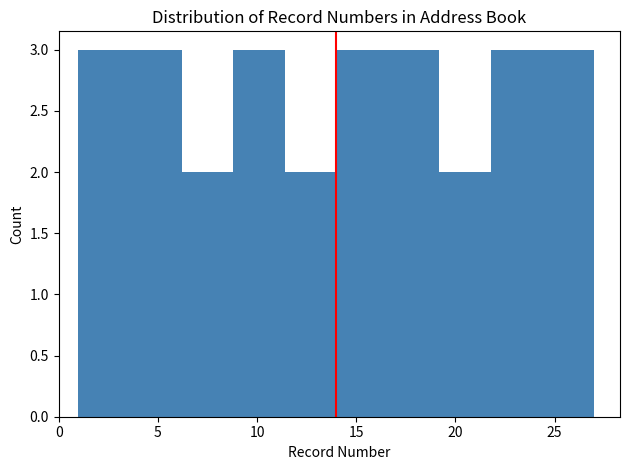

What is the height of the bar covering 14.0 to 16.6 on the x-axis? Neither the bar edges nor the heights are printed on the chart, so give them approximately, as read against the axes.

3